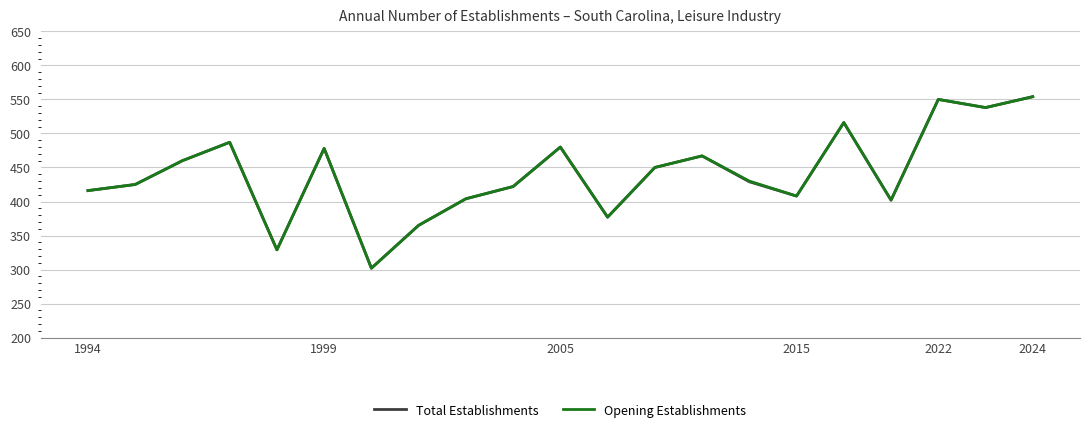

What is the minimum value shown in the chart?

302